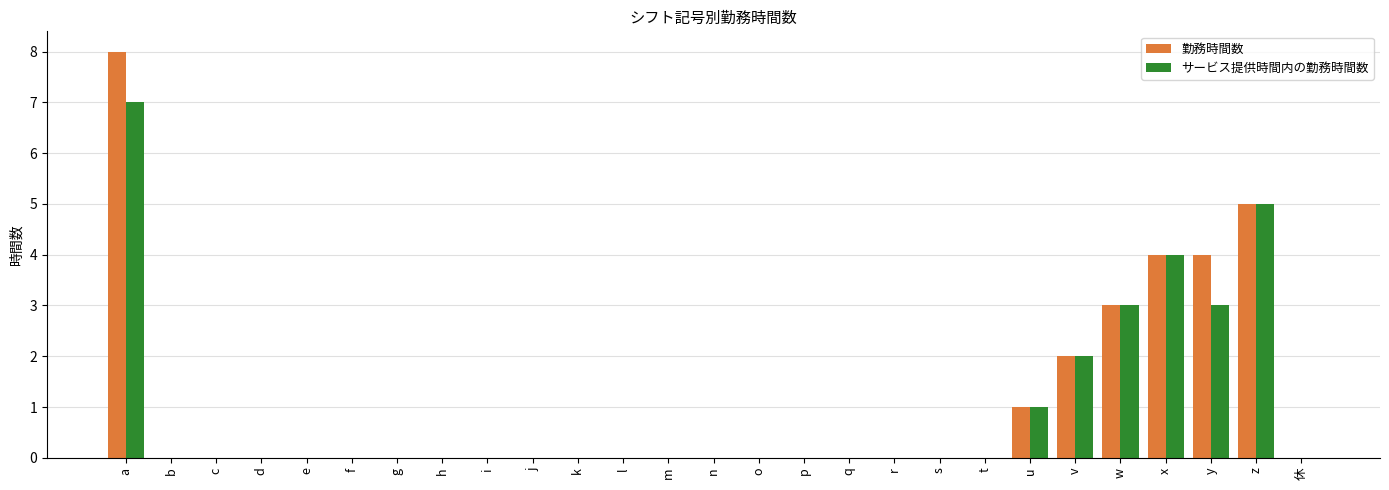

What is the highest value of the サービス提供時間内の勤務時間数 series?

7